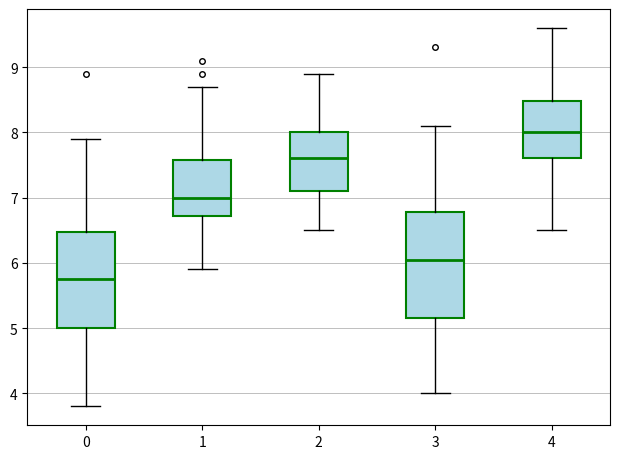

Reading left to right, read every box against the y-axis: the position of its median line, the range the box covers, and the ends of its whiskers. The values are not printed on the chart, so give them approximately, as read against the axis.

0: median 5.8, box 5.0 to 6.5, whiskers 3.8 to 7.9
1: median 7.0, box 6.7 to 7.6, whiskers 5.9 to 8.7
2: median 7.6, box 7.1 to 8.0, whiskers 6.5 to 8.9
3: median 6.1, box 5.2 to 6.8, whiskers 4.0 to 8.1
4: median 8.0, box 7.6 to 8.5, whiskers 6.5 to 9.6